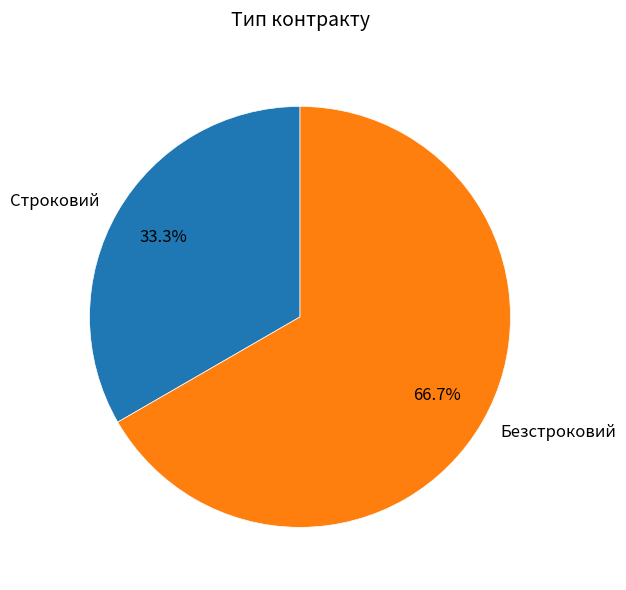

Rank the categories by value from lowest to highest.

Строковий, Безстроковий